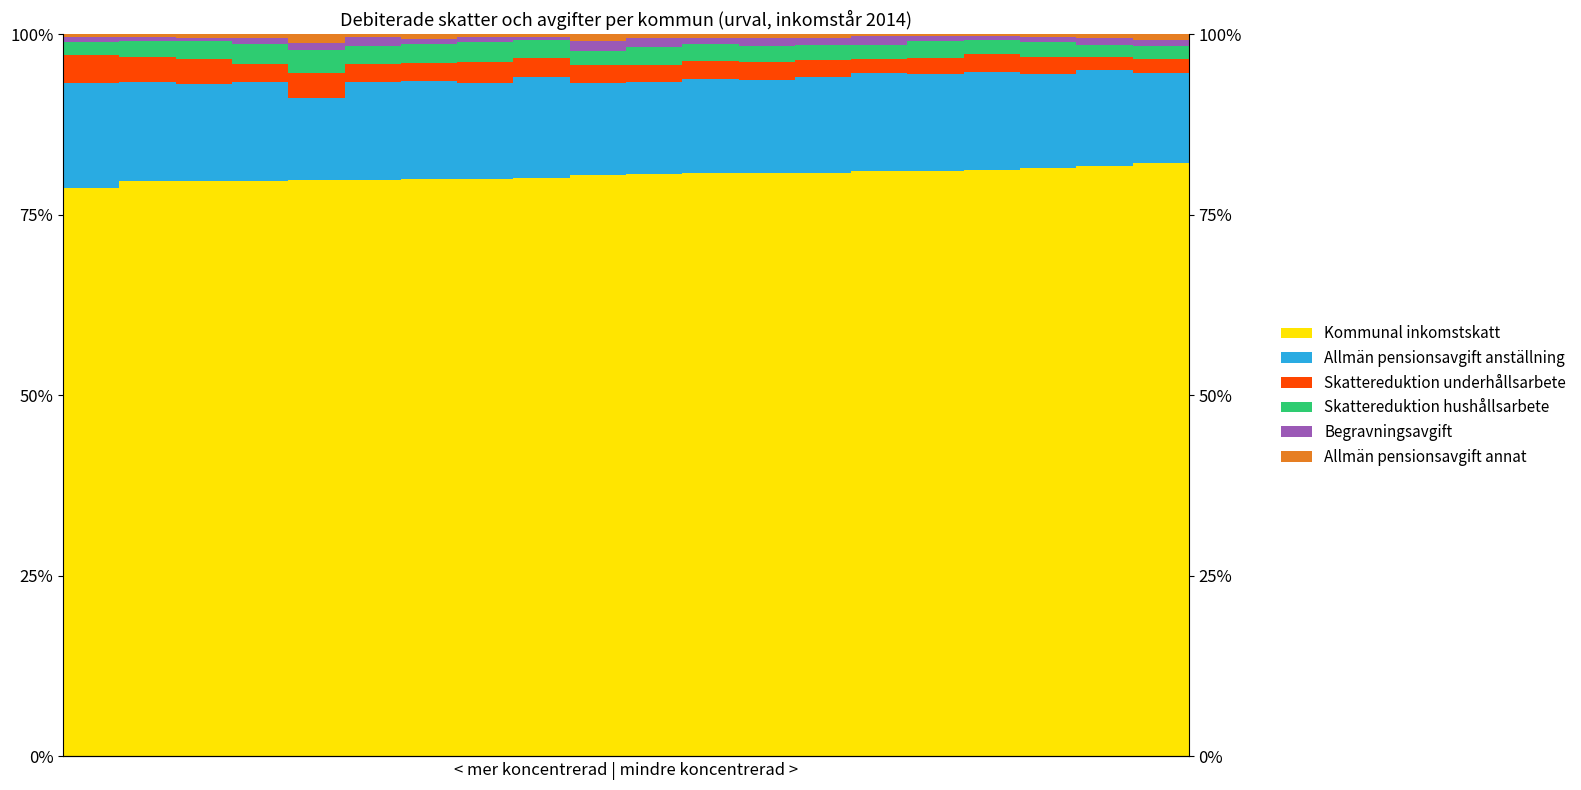

Is it true that Begravningsavgift equals 1.2 at 10?

True